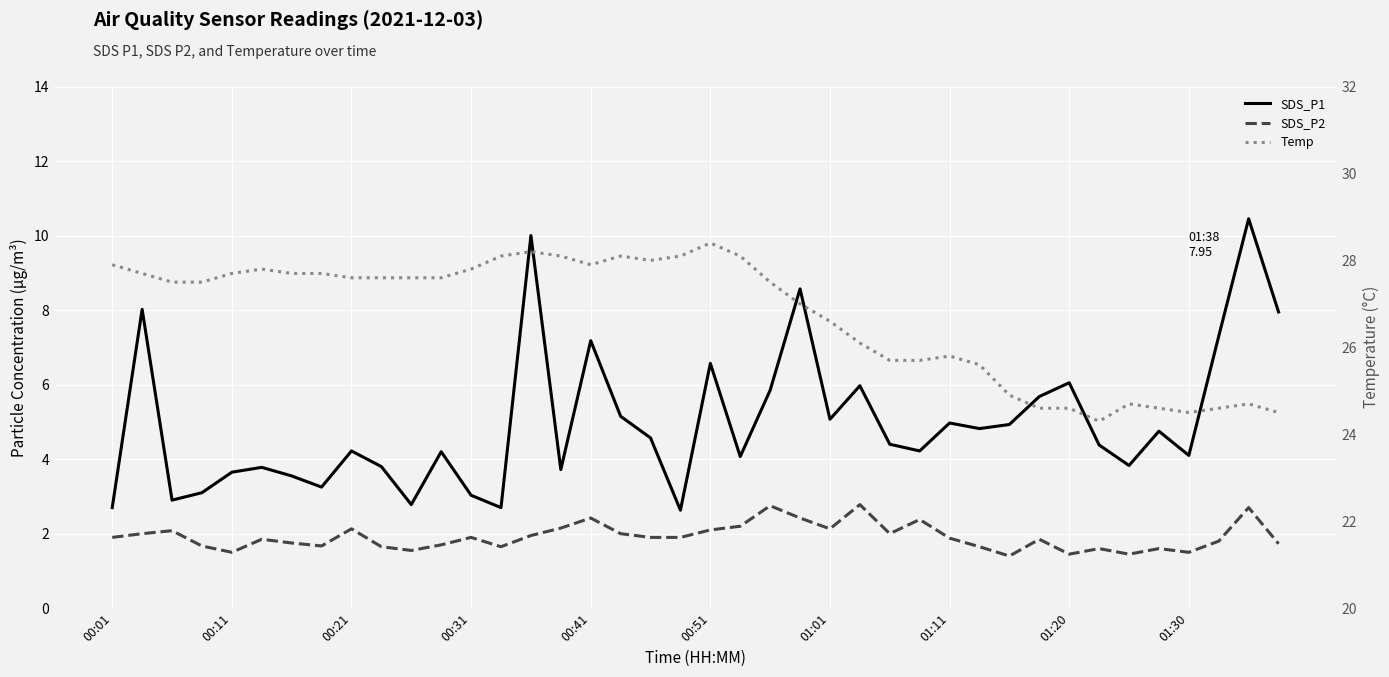

True or false: Temp and SDS_P1 cross at least once.

False